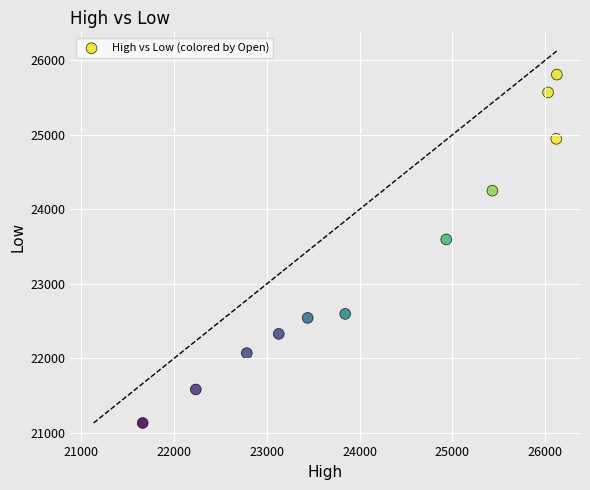

What Y value in the scatter plot is closest to 23471?

23596.9